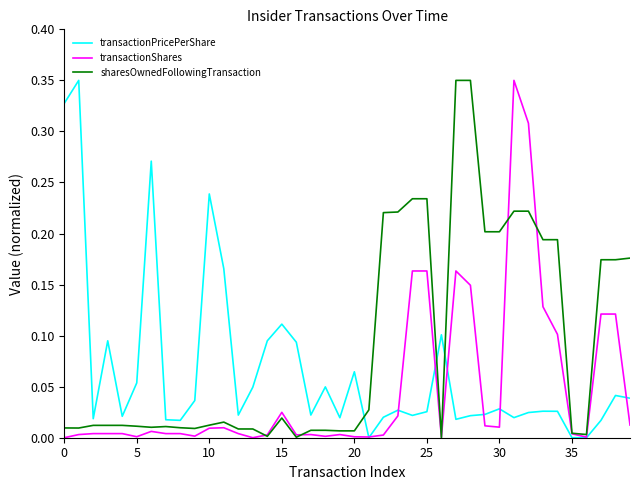

True or false: transactionShares has more than 0 interior local peaks.

True